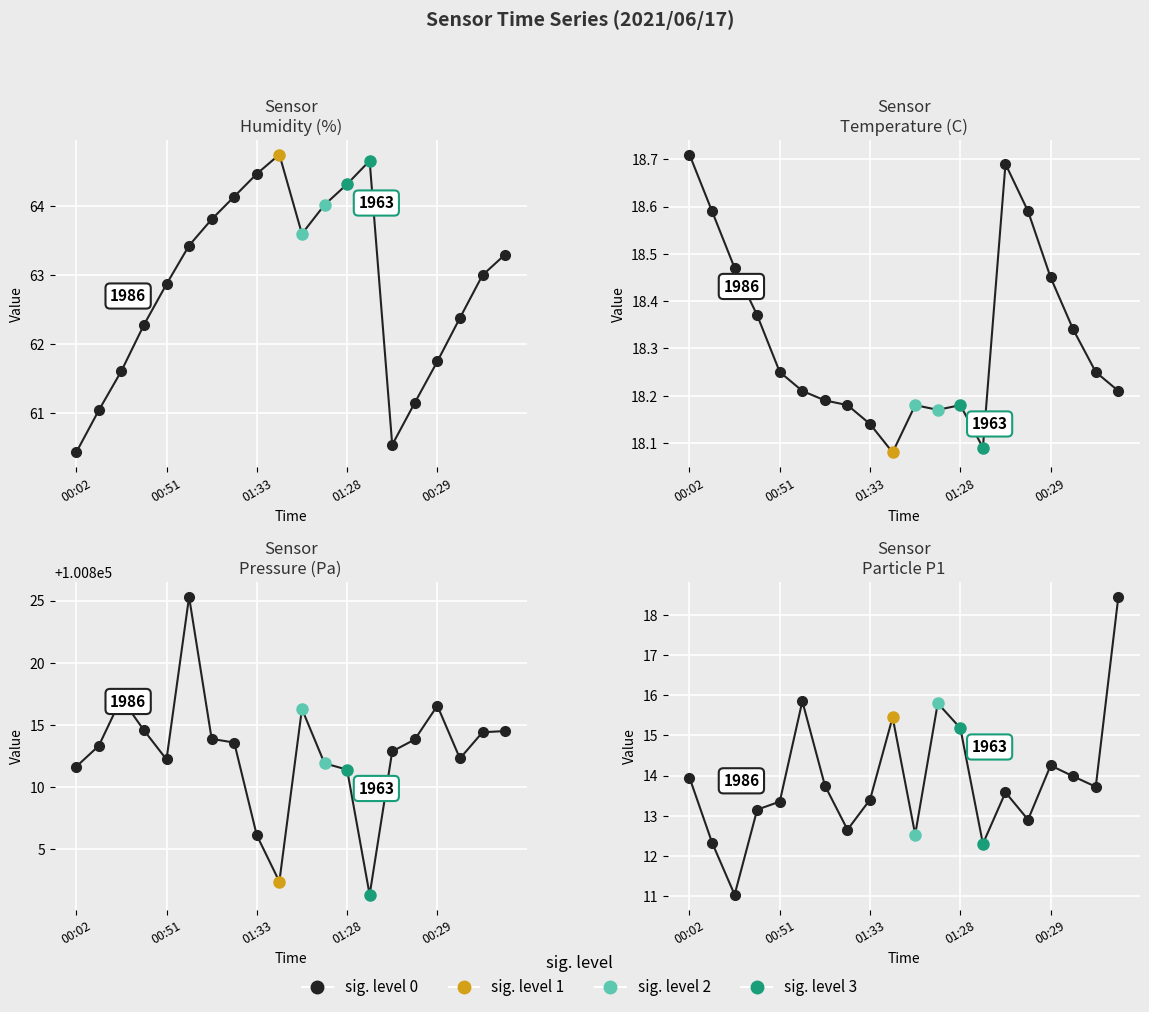

At which category is the sum across all series the highest?

5